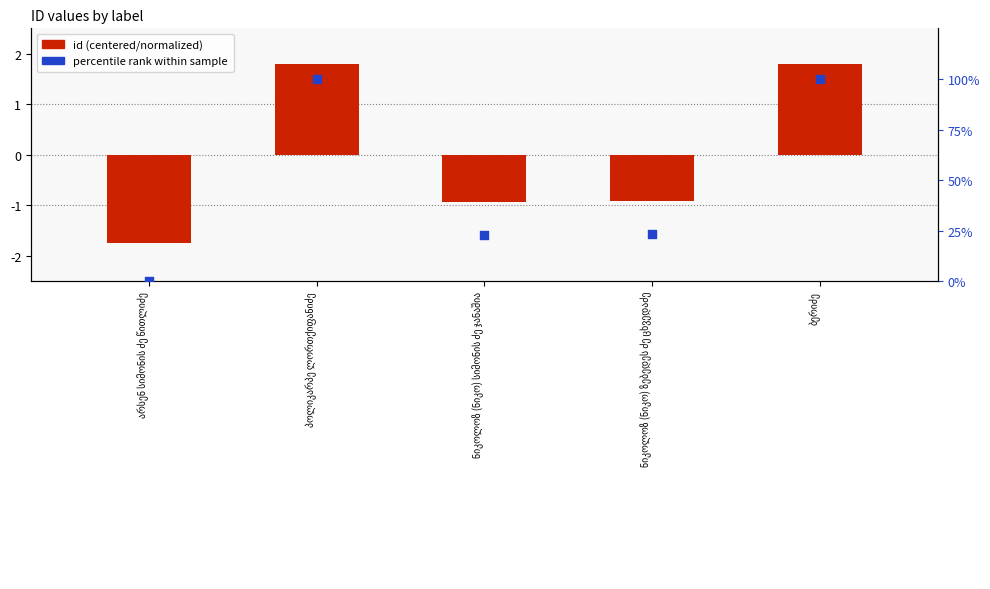

Which series reaches the maximum Y coordinate?

percentile rank within sample